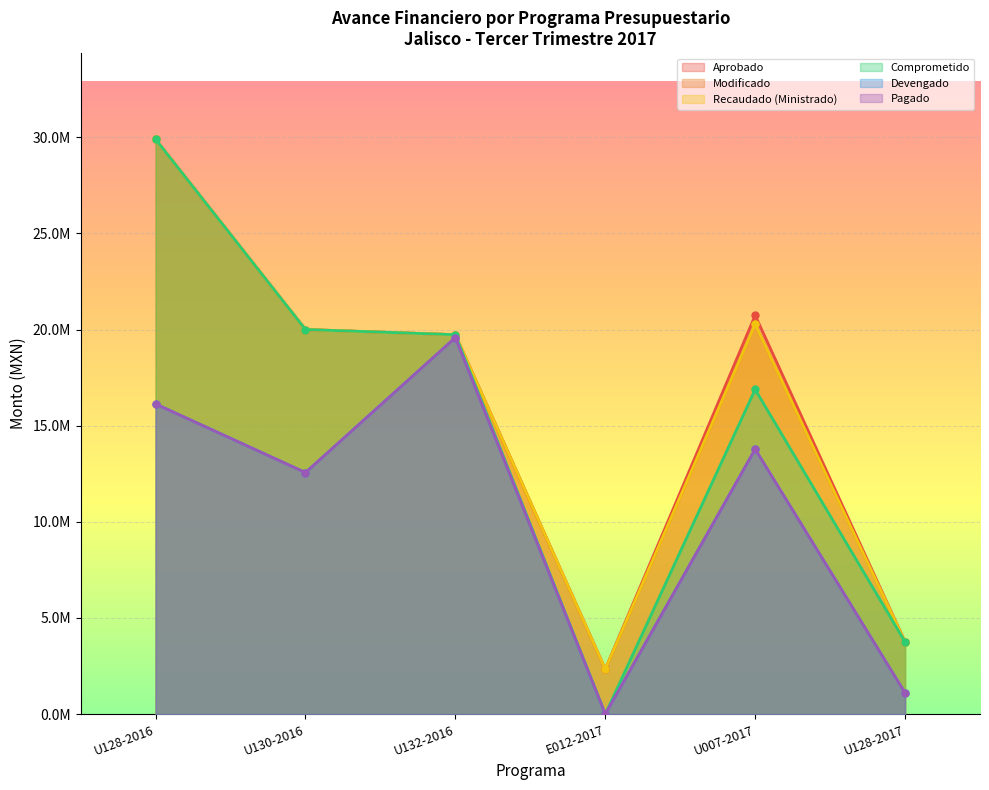

True or false: Devengado has a value of 5239822.9 at U128-2016.

False